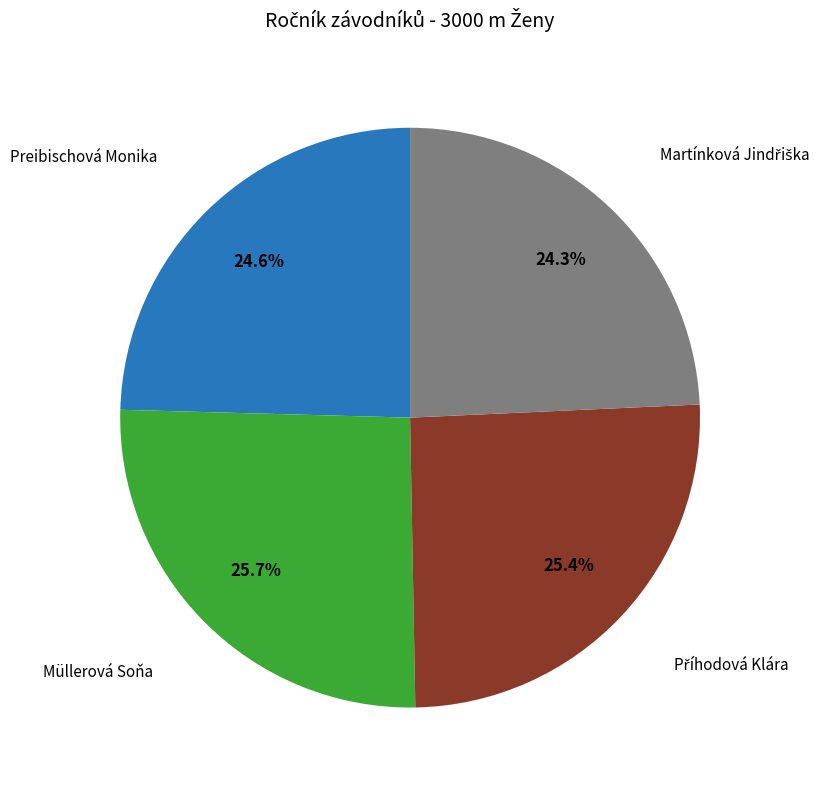

Is there any slice that represents more than half of the pie?

No